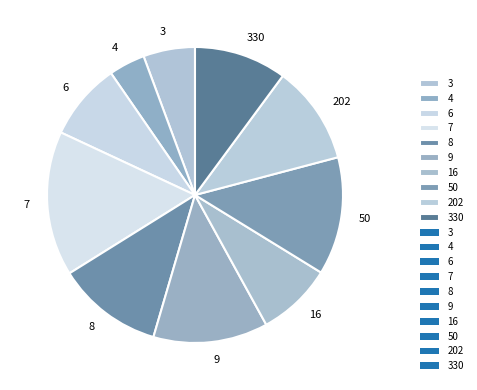

Is it true that 6 is 8% of the pie?

True